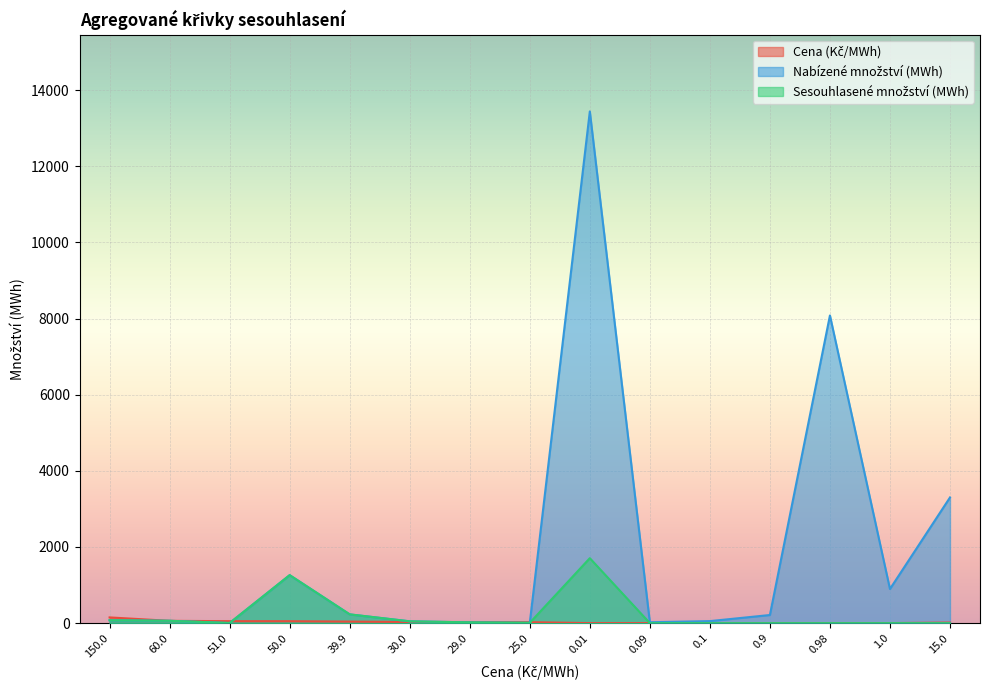

Reading left to right, what are all the values shown in this chart?

Cena (Kč/MWh): 150.0=150.0	60.0=60.0	51.0=51.0	50.0=50.0	39.9=39.9	30.0=30.0	29.0=29.0	25.0=25.0	0.01=0.0	0.09=0.1	0.1=0.1	0.9=0.9	0.98=1.0	1.0=1.0	15.0=15.0
Nabízené množství (MWh): 150.0=76.0	60.0=61.2	51.0=3.1	50.0=1260.1	39.9=229.6	30.0=47.1	29.0=20.0	25.0=8.3	0.01=13438.9	0.09=23.0	0.1=52.6	0.9=212.7	0.98=8080.0	1.0=896.2	15.0=3300.3
Sesouhlasené množství (MWh): 150.0=76.0	60.0=61.2	51.0=3.1	50.0=1260.1	39.9=229.6	30.0=47.1	29.0=20.0	25.0=8.3	0.01=1705.4	0.09=0.0	0.1=0.0	0.9=0.0	0.98=0.0	1.0=0.0	15.0=0.0